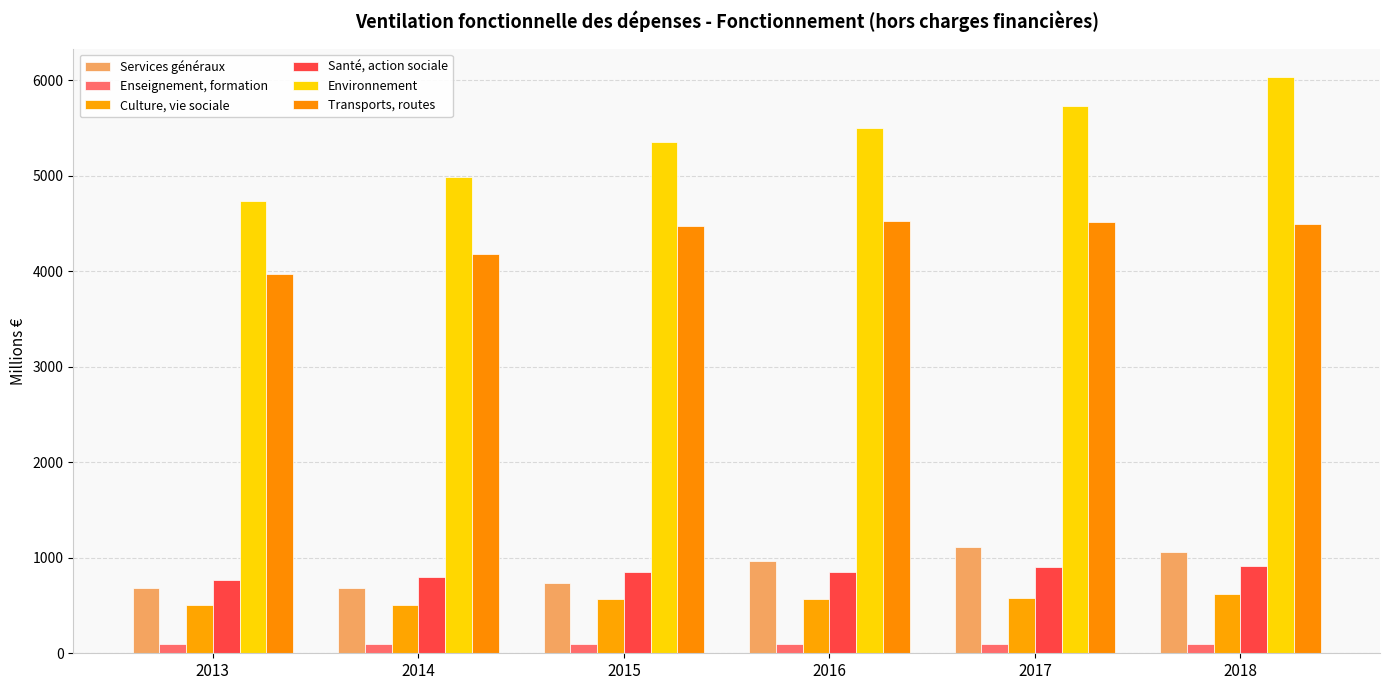

Which series has the largest total across all categories?

Environnement